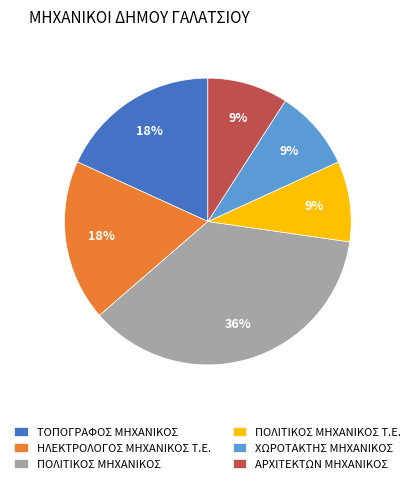

To the nearest percent, what is the average slice percentage?

17%